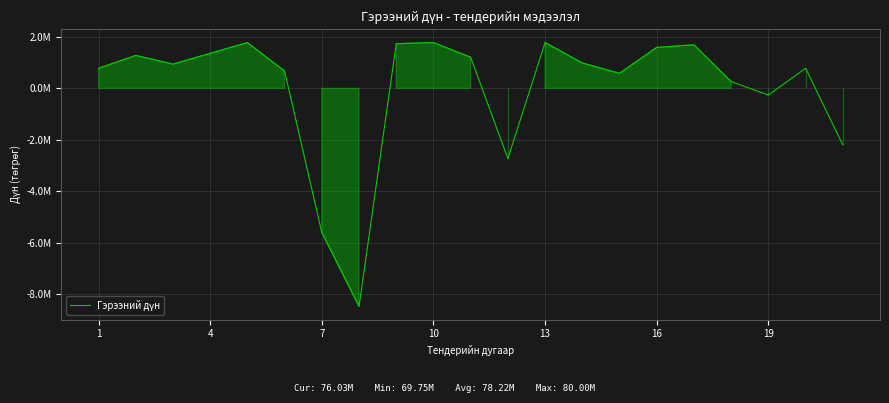

Is this an area chart (filled region under the line)?

Yes